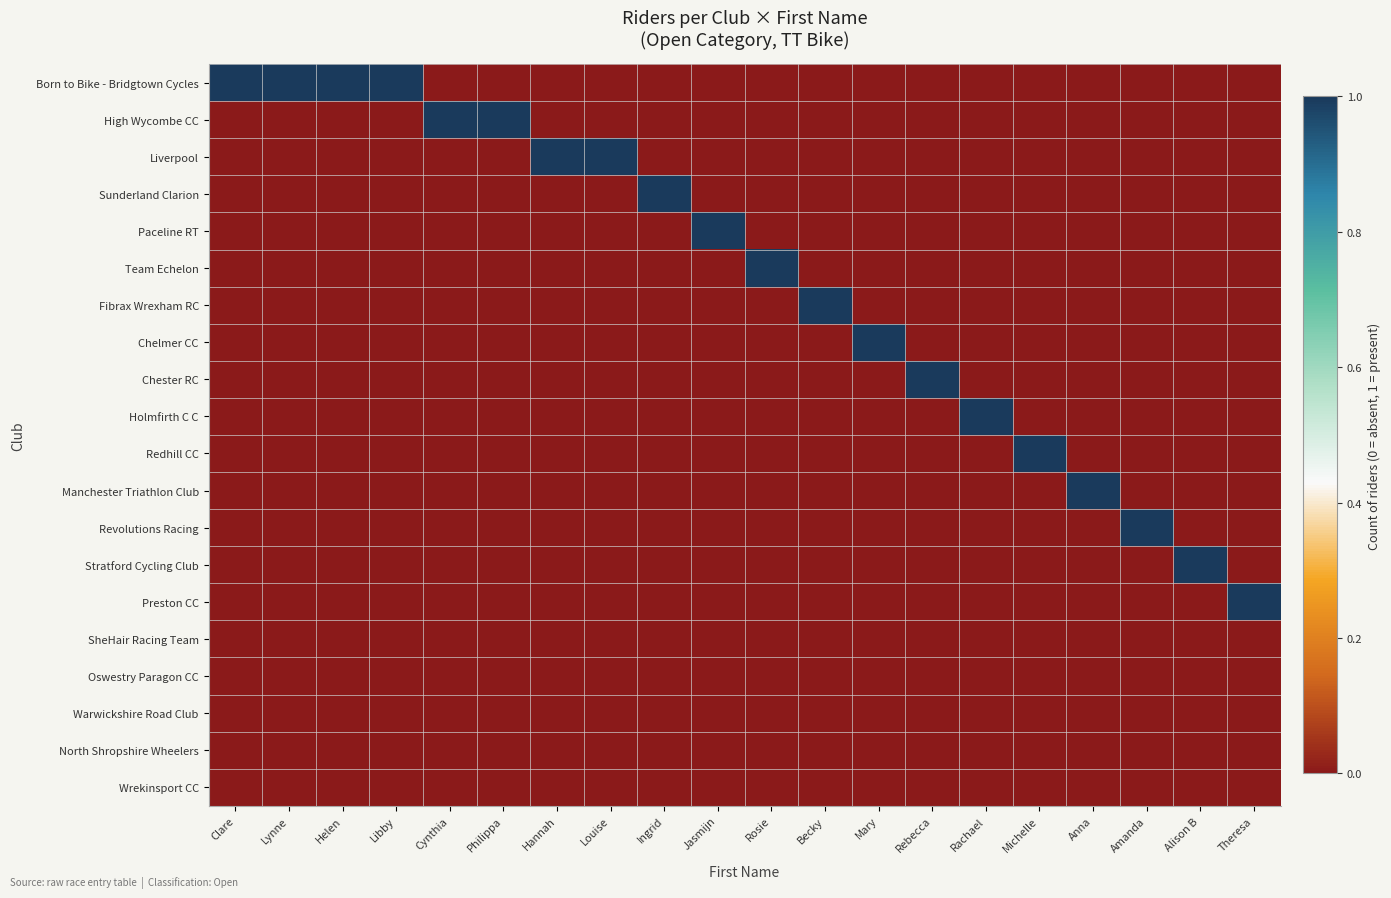

Is it true that High Wycombe CC equals 1 at Cynthia?

True